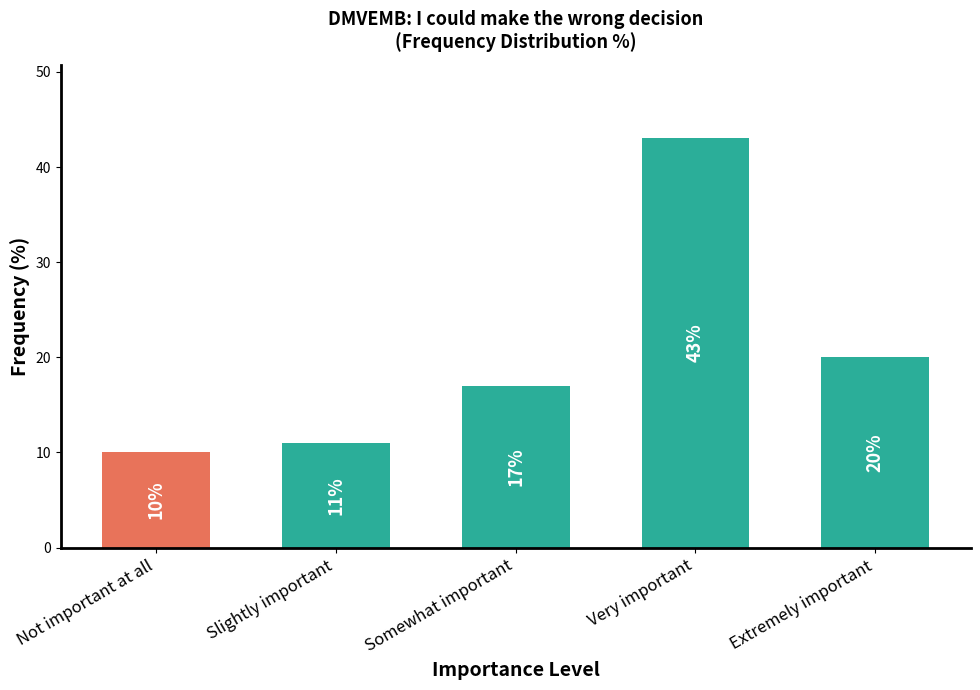

What is the difference between the maximum and minimum values?

33